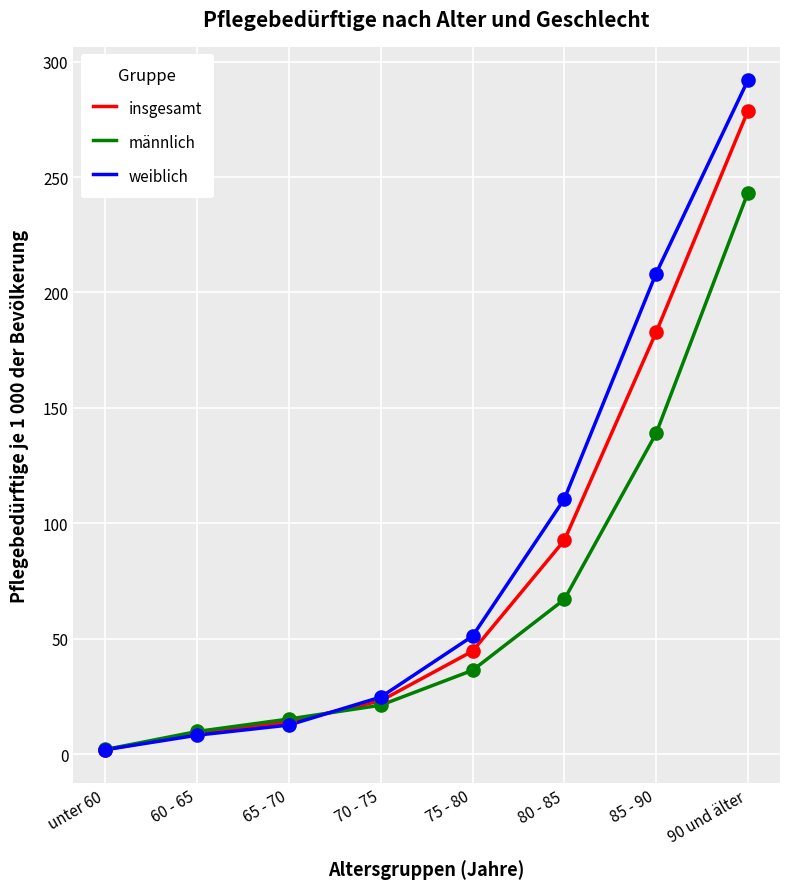

At how many categories does at least one series exceed 144?

2